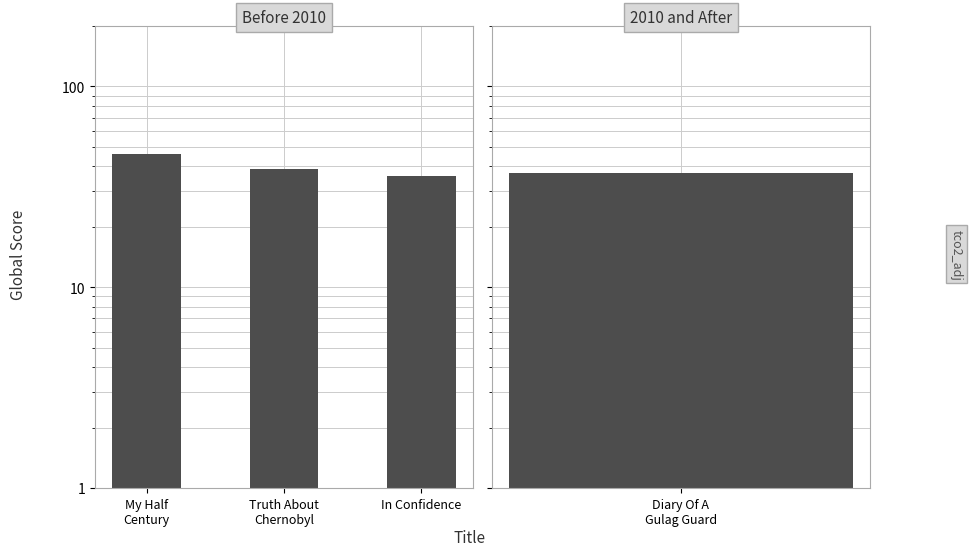

What is the label of the 3rd bar from the left?

In Confidence